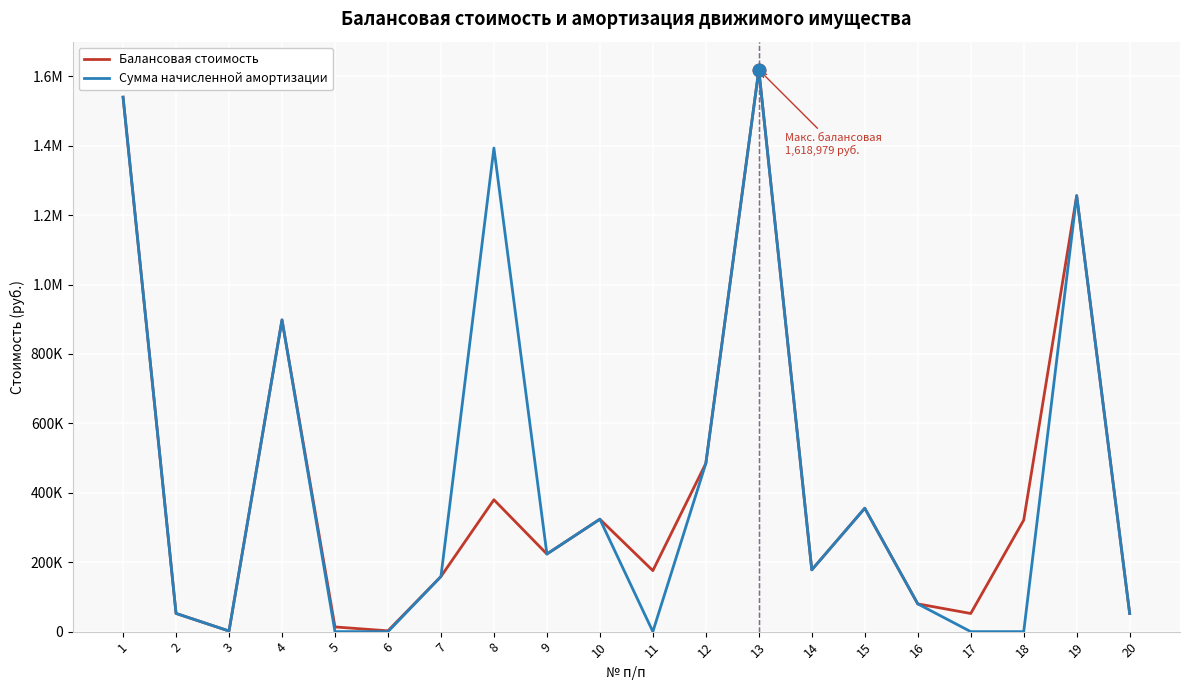

Which category has the highest value across all series?

13